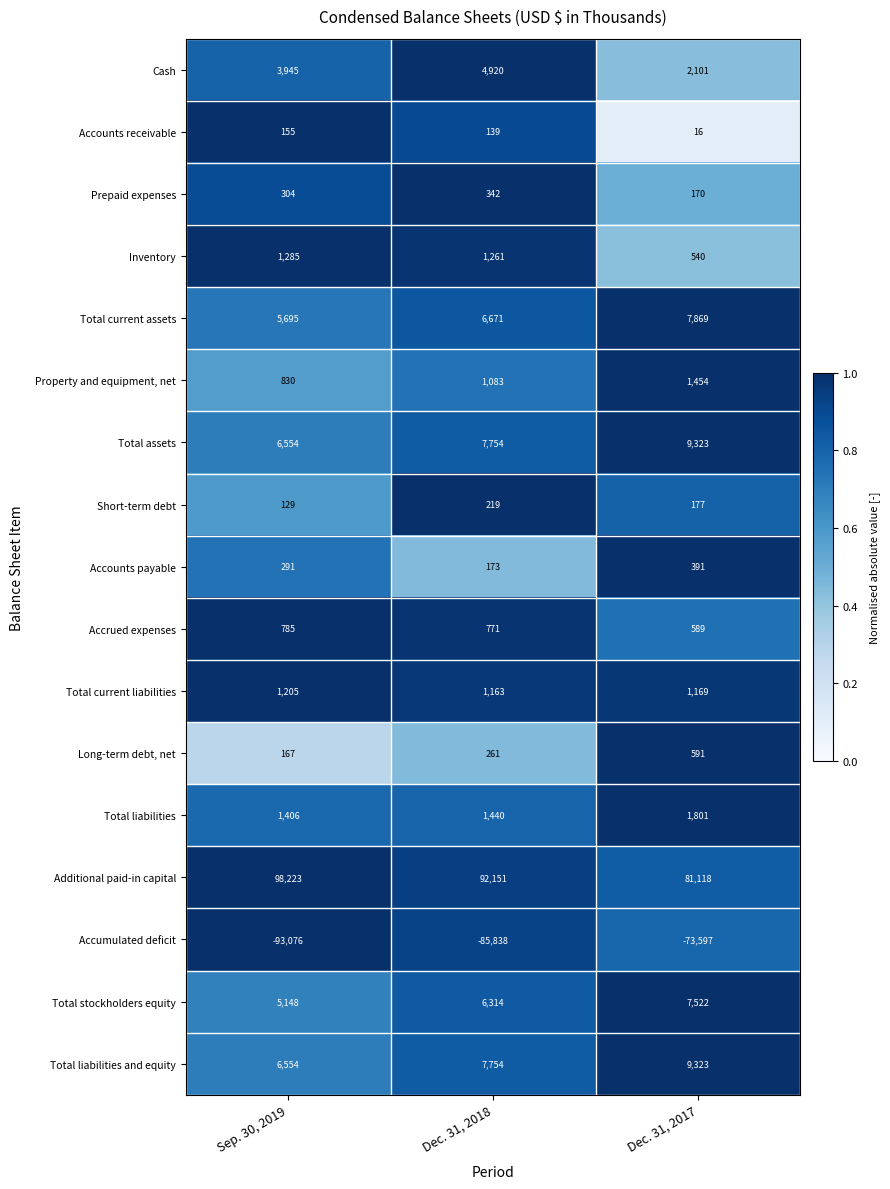

What is the sum of all Inventory values?

3086